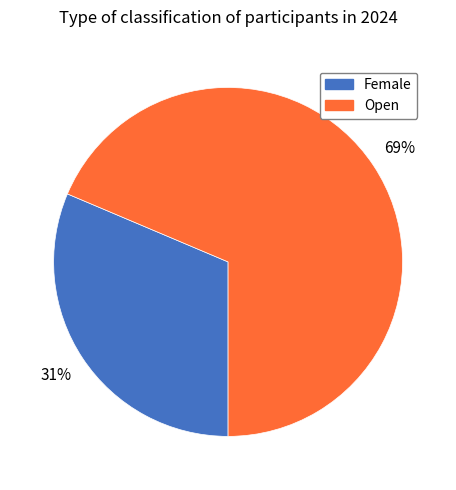

Between Open and Female, which is larger?

Open